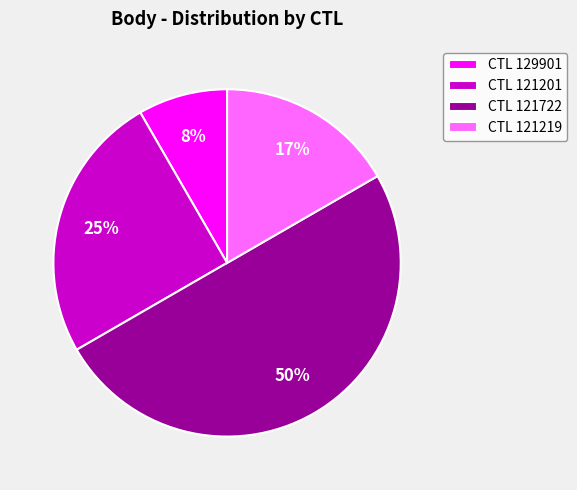

True or false: CTL 121722 accounts for 44% of the total.

False